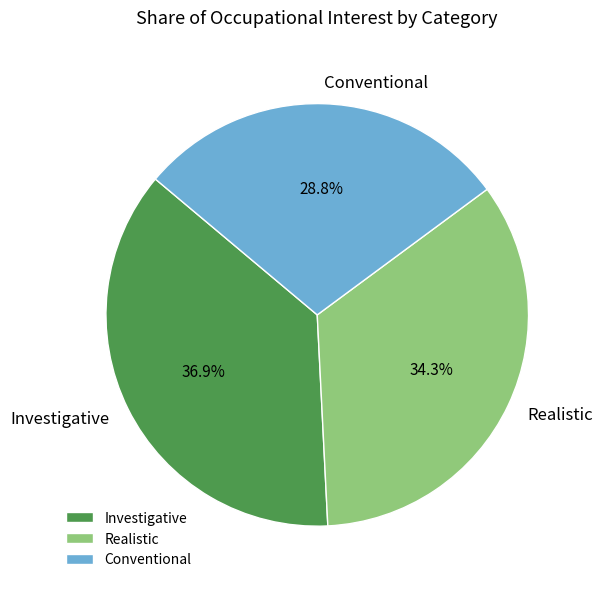

To the nearest percent, what is the average slice percentage?

33%